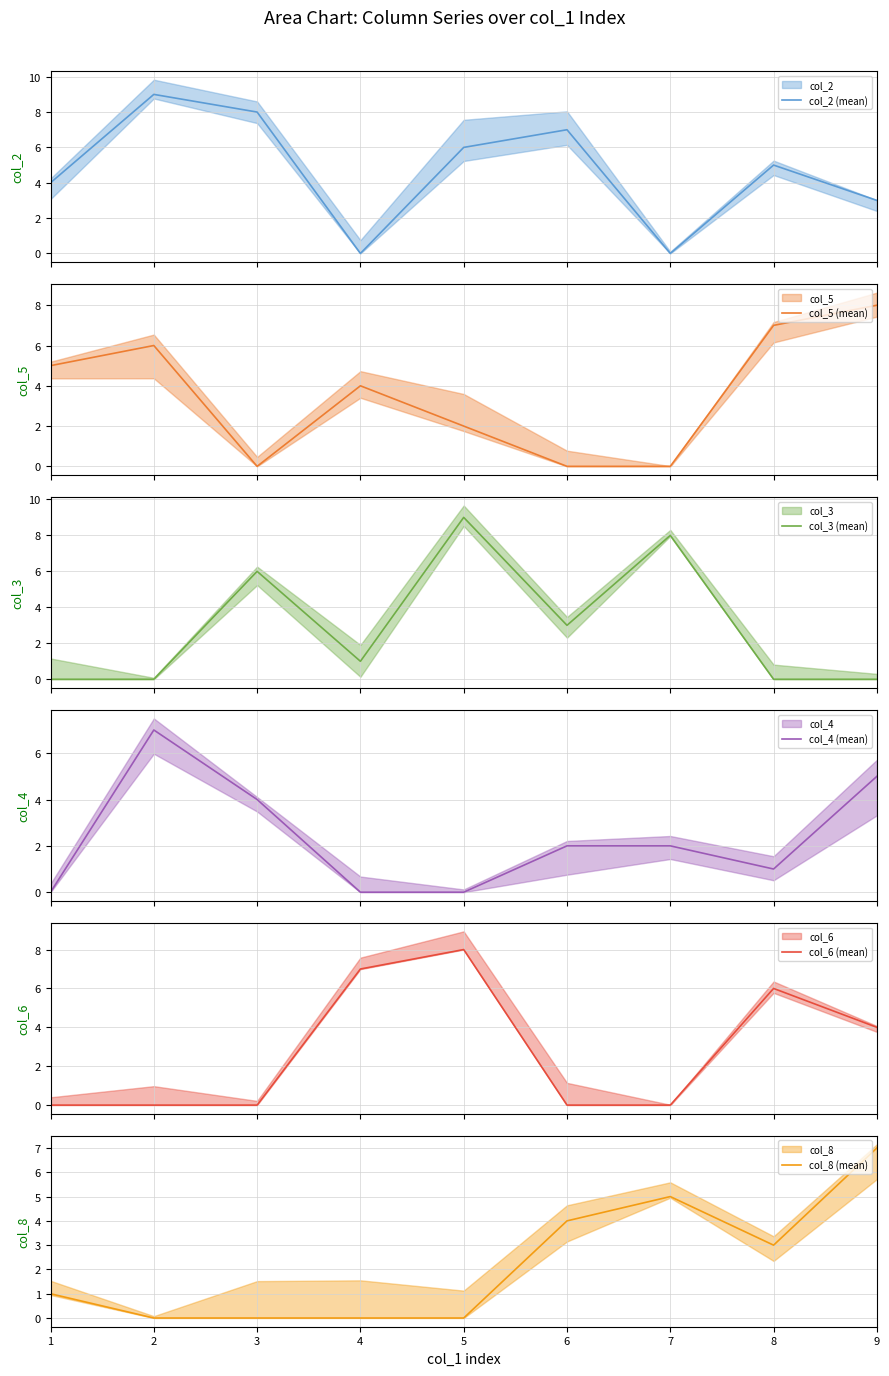

Between 5 and 9, which is larger?

5